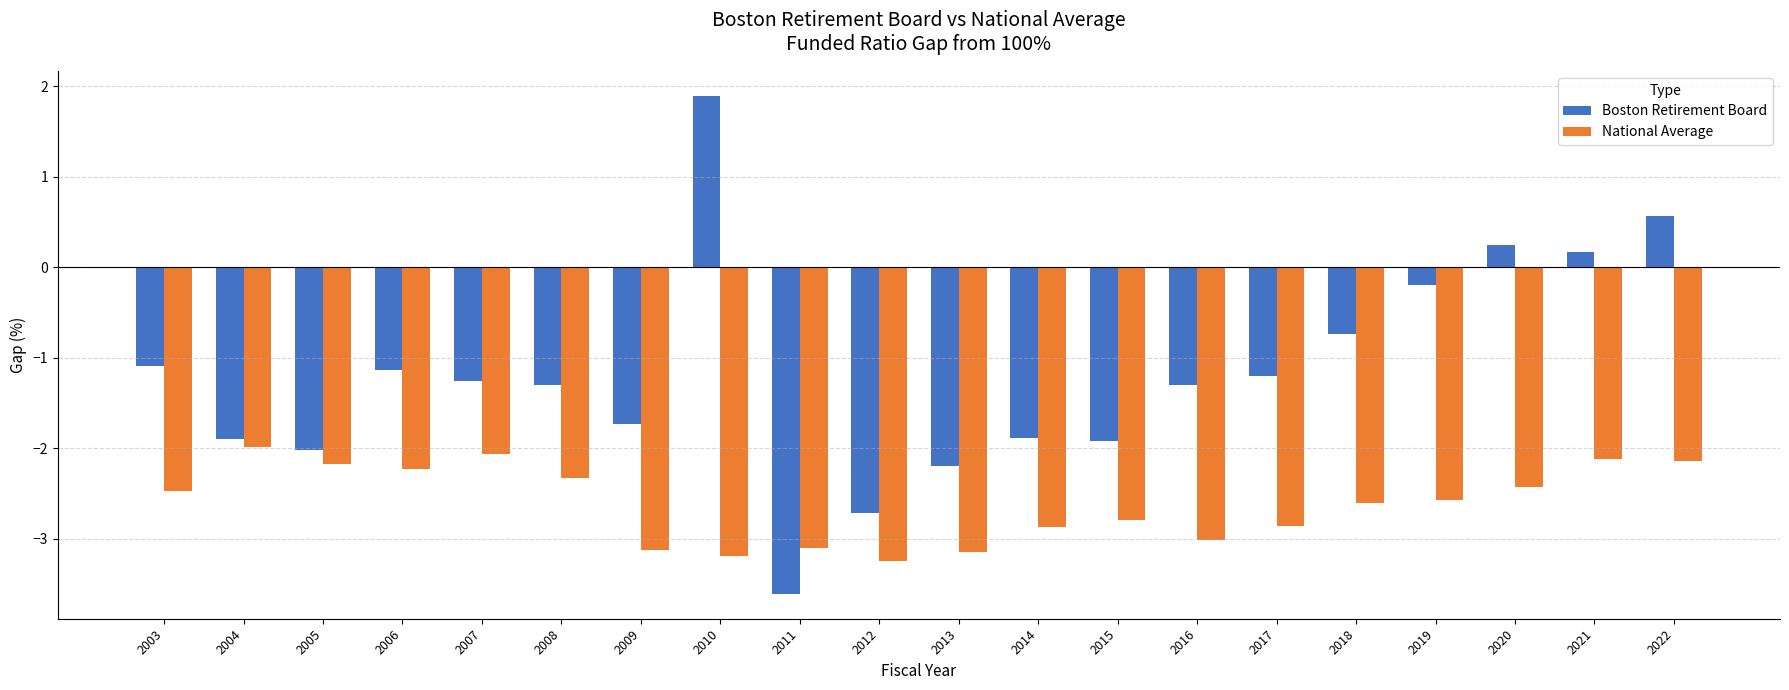

What is the total value across all series at 2011?

-6.7